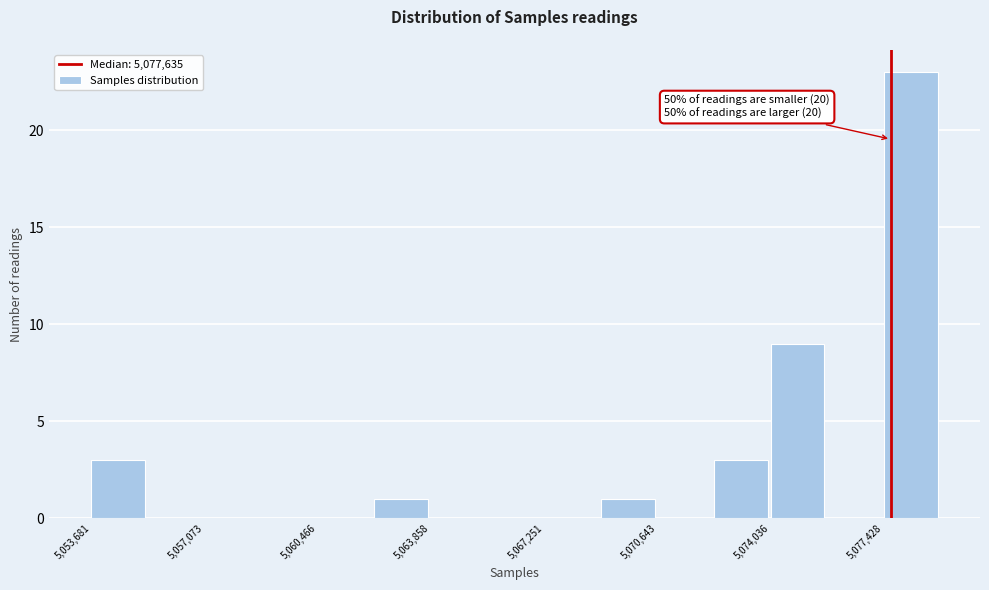

Read against the x-axis, roughly where is the centre of the tallest bar?

5078000